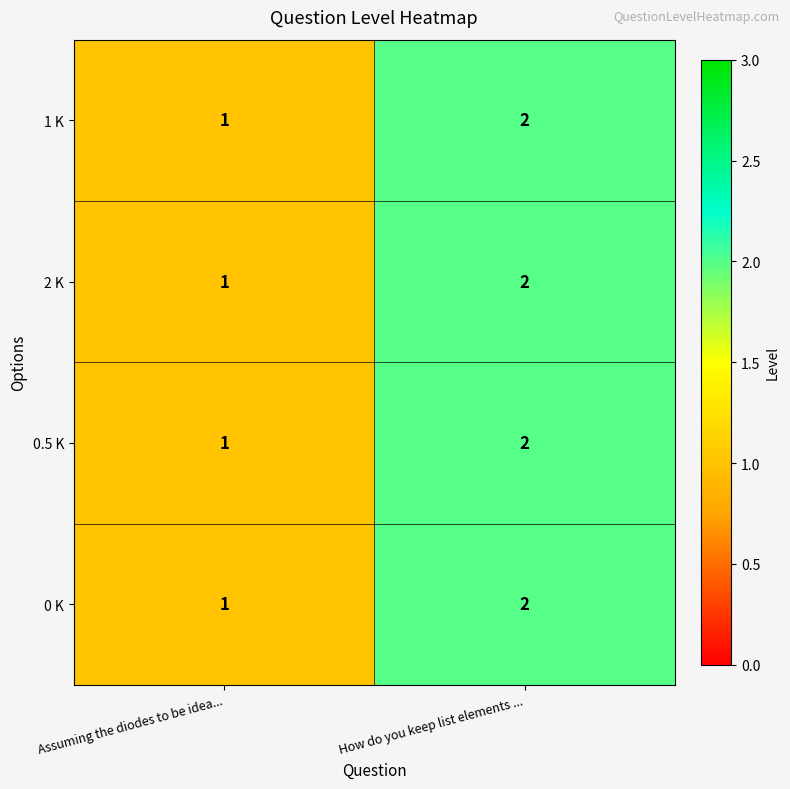

Is the value of 0 K at How do you keep list elements ... greater than the value of 0.5 K at Assuming the diodes to be idea...?

Yes